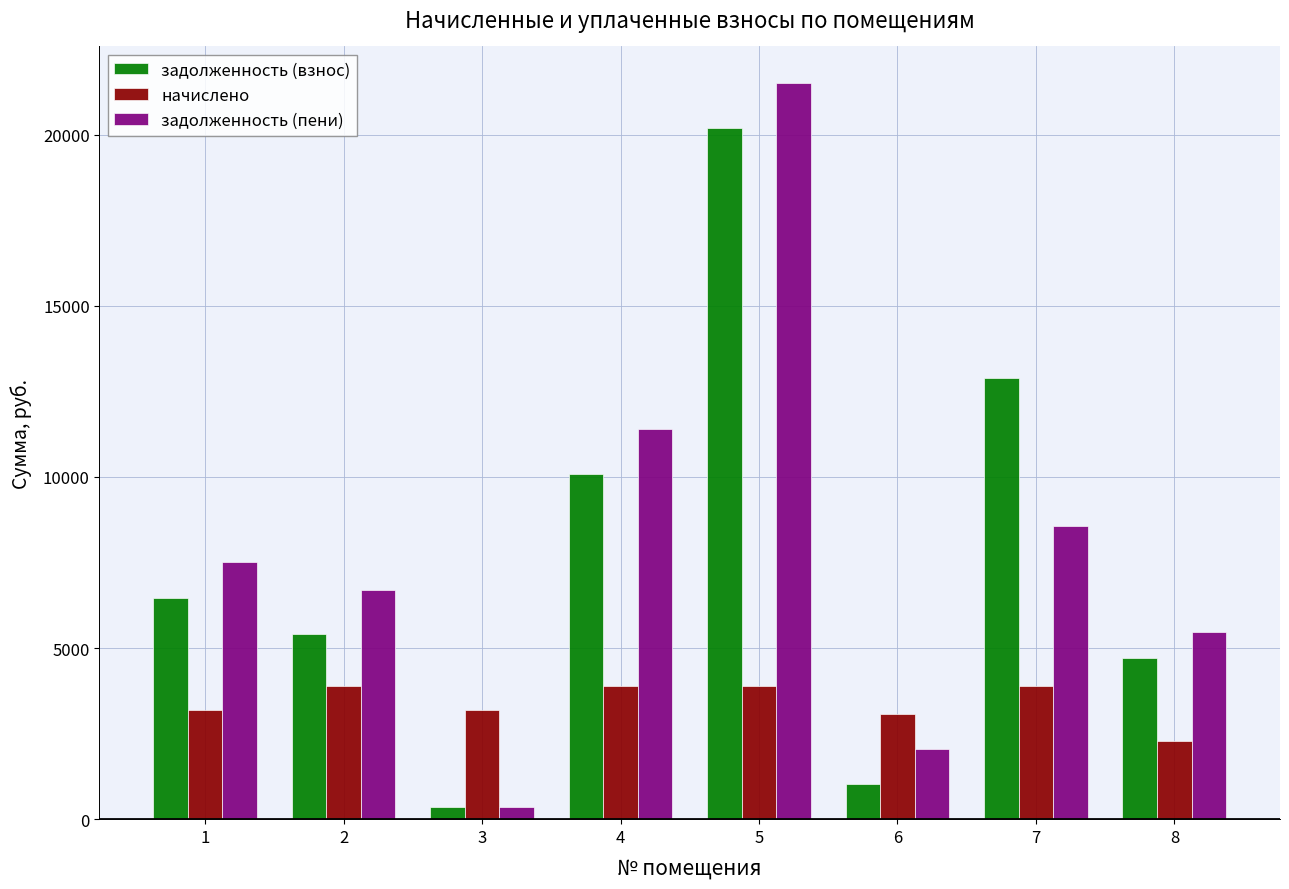

What is the maximum value shown in the chart?

21504.3